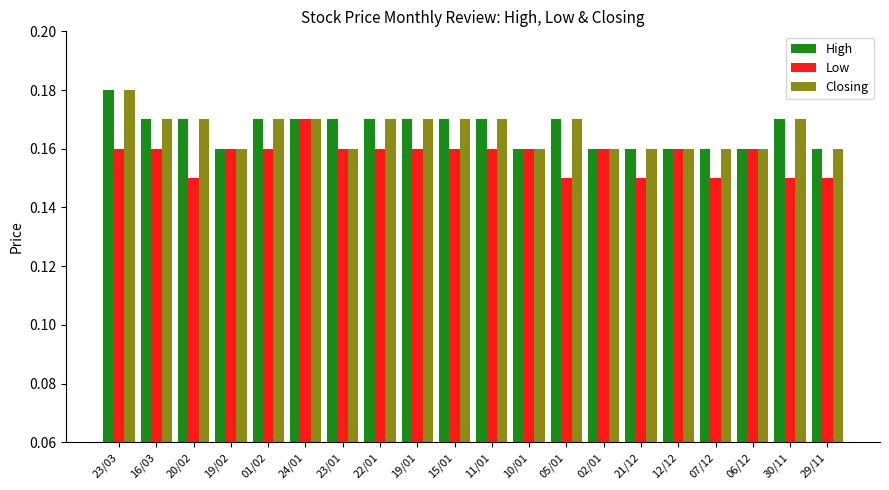

Which category has the highest value in the Low series?

24/01